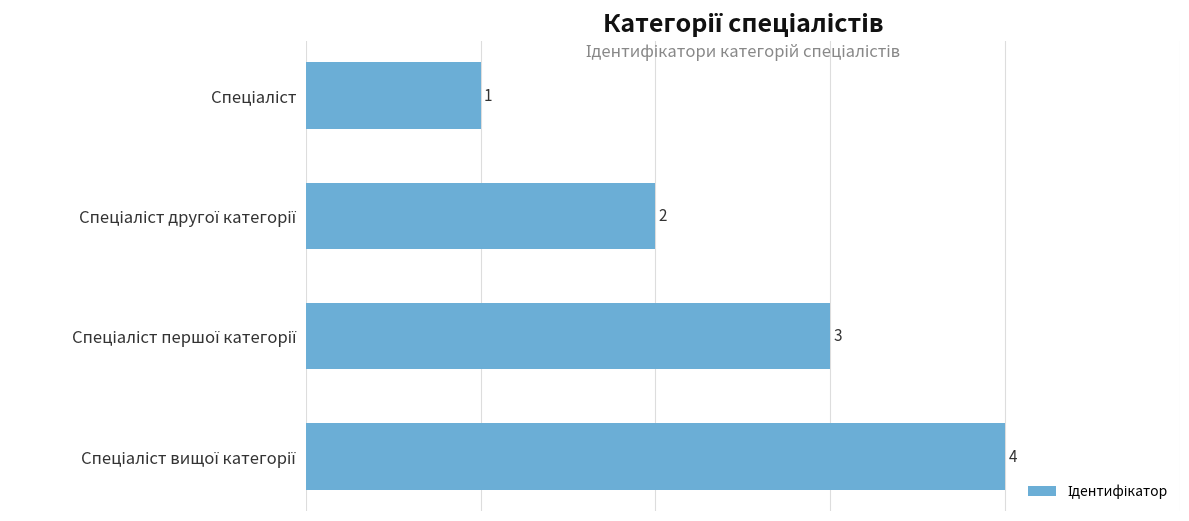

How many values are between 2 and 4?

3